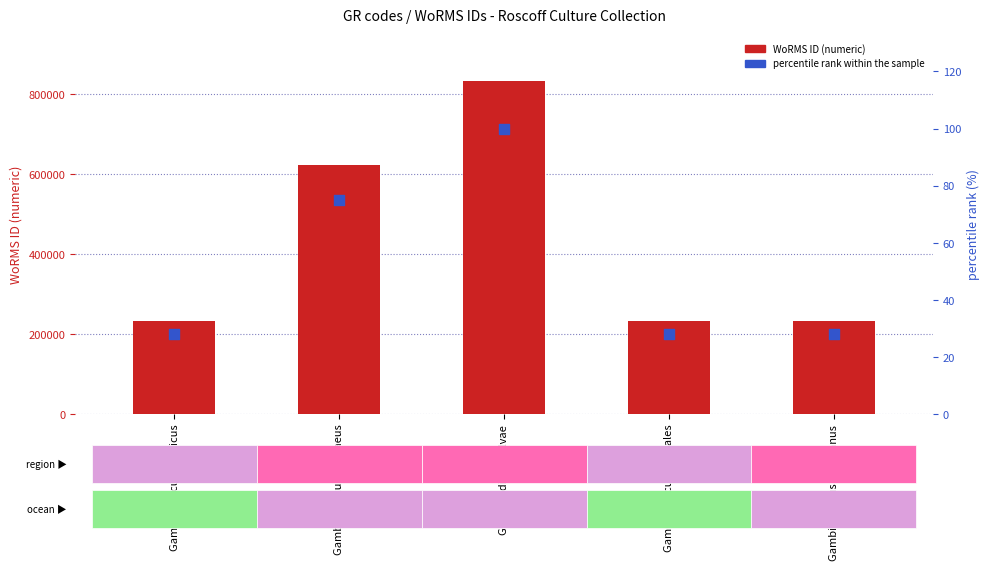

At which category is the sum across all series the highest?

Gambierdiscus silvae